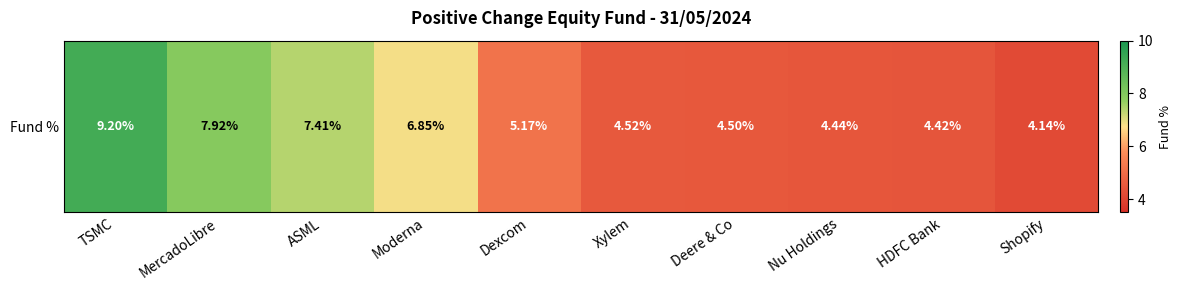

Which has a higher value, MercadoLibre or Nu Holdings?

MercadoLibre